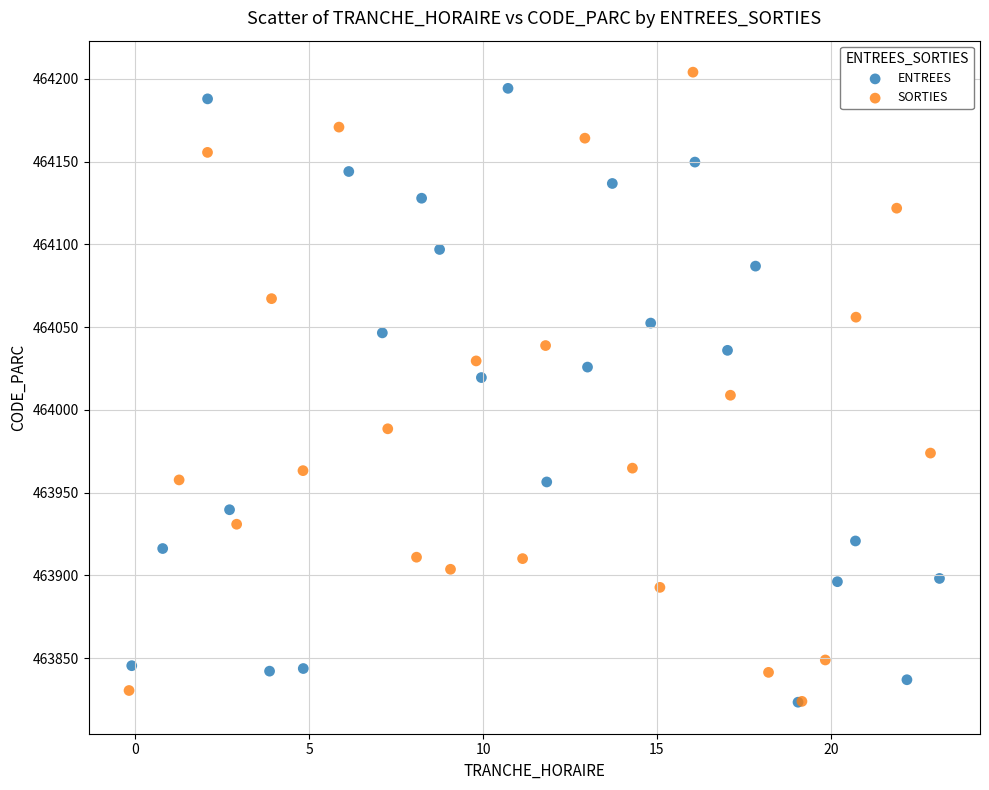

What are all the series names shown in the legend?

ENTREES, SORTIES